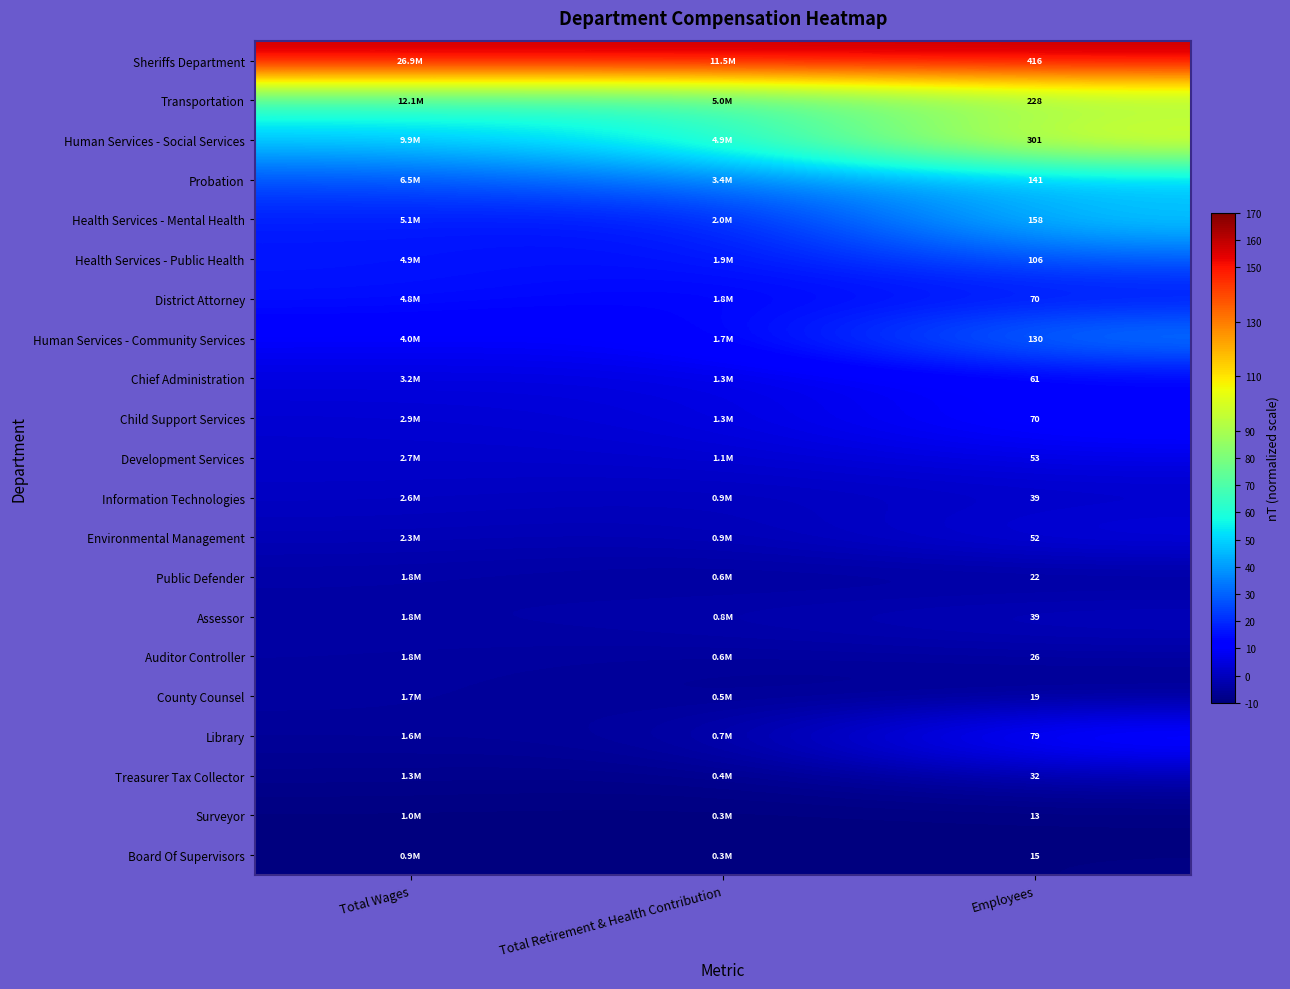

At which label is Transportation closest to 71?

Total Wages